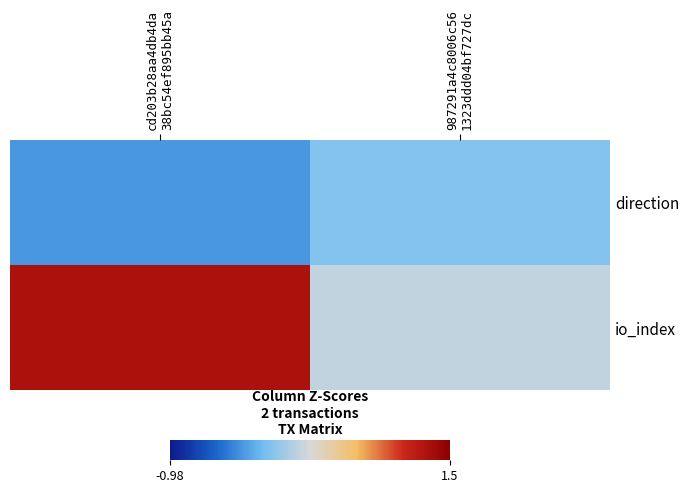

What is the difference between the highest and lowest values at 987291a4c8006c56
1323ddd04bf727dc?

0.4